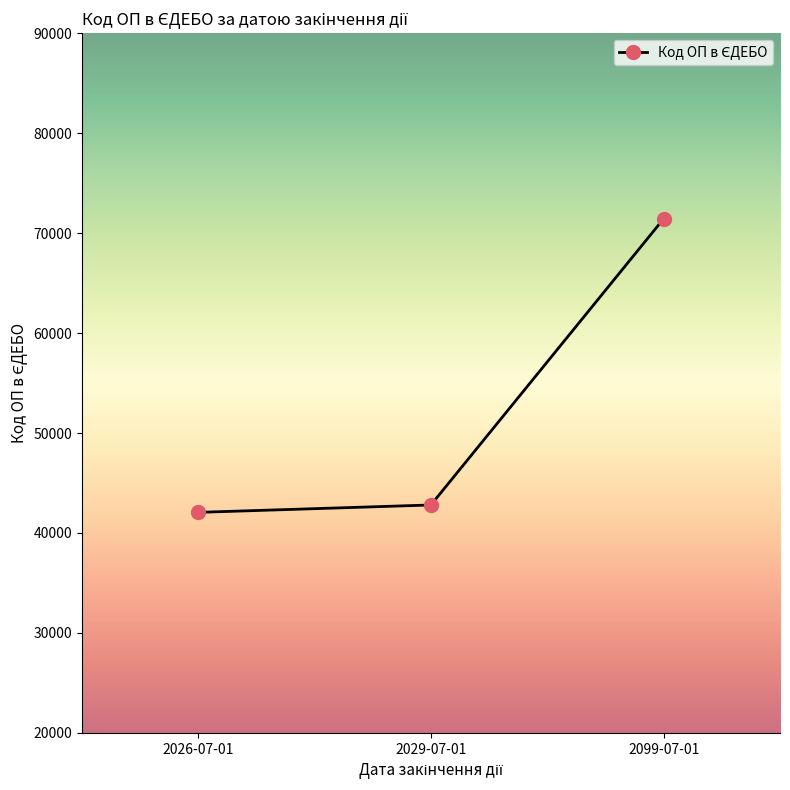

The value at 2029-07-01 is 56444.6. True or false?

False